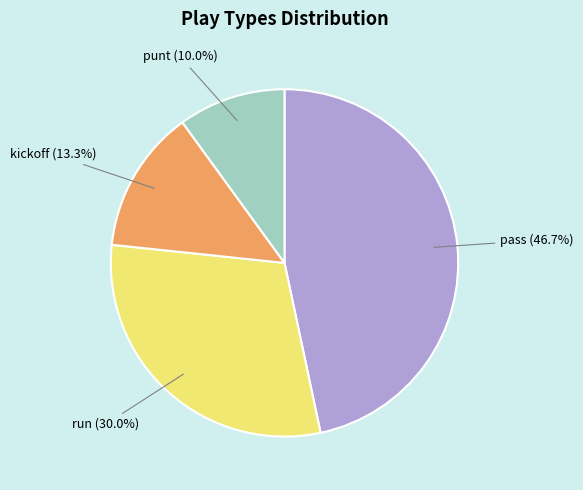

How many segments does this pie chart have?

4